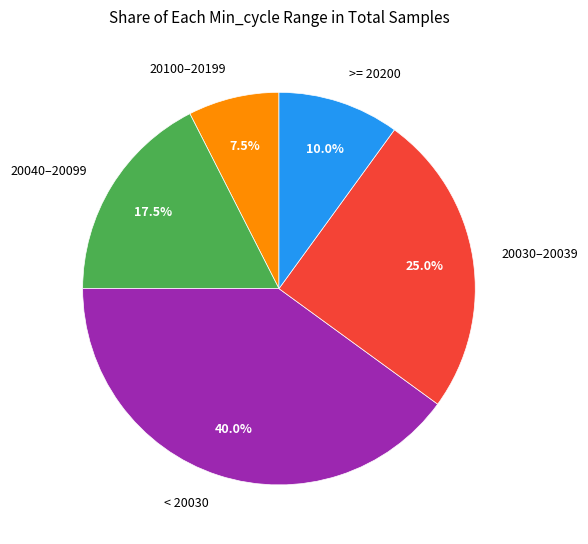

Does 20100–20199 account for over 50% of the chart?

No